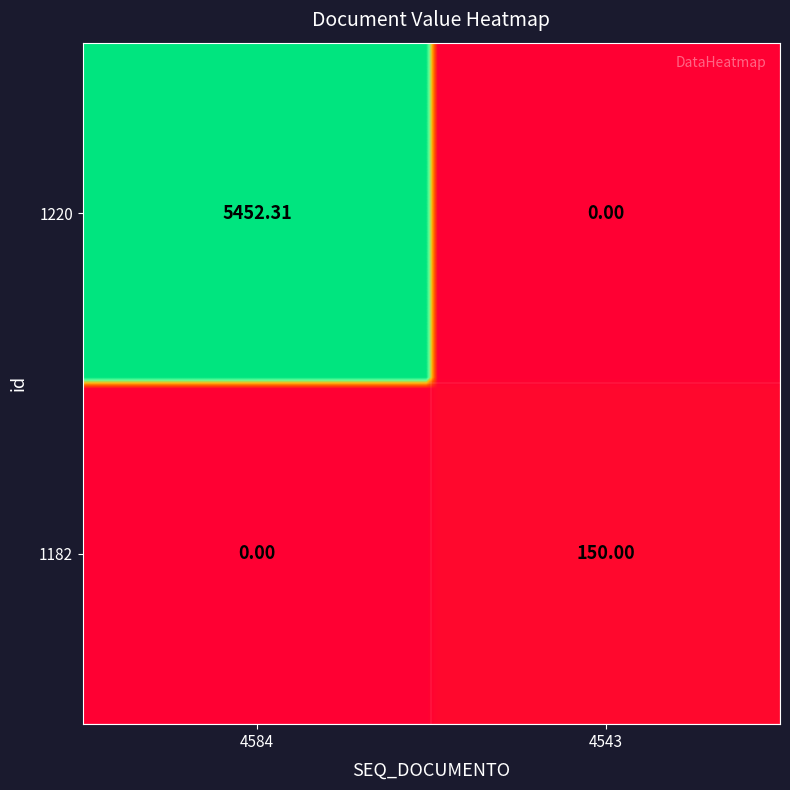

How many categories are shown in the chart?

2